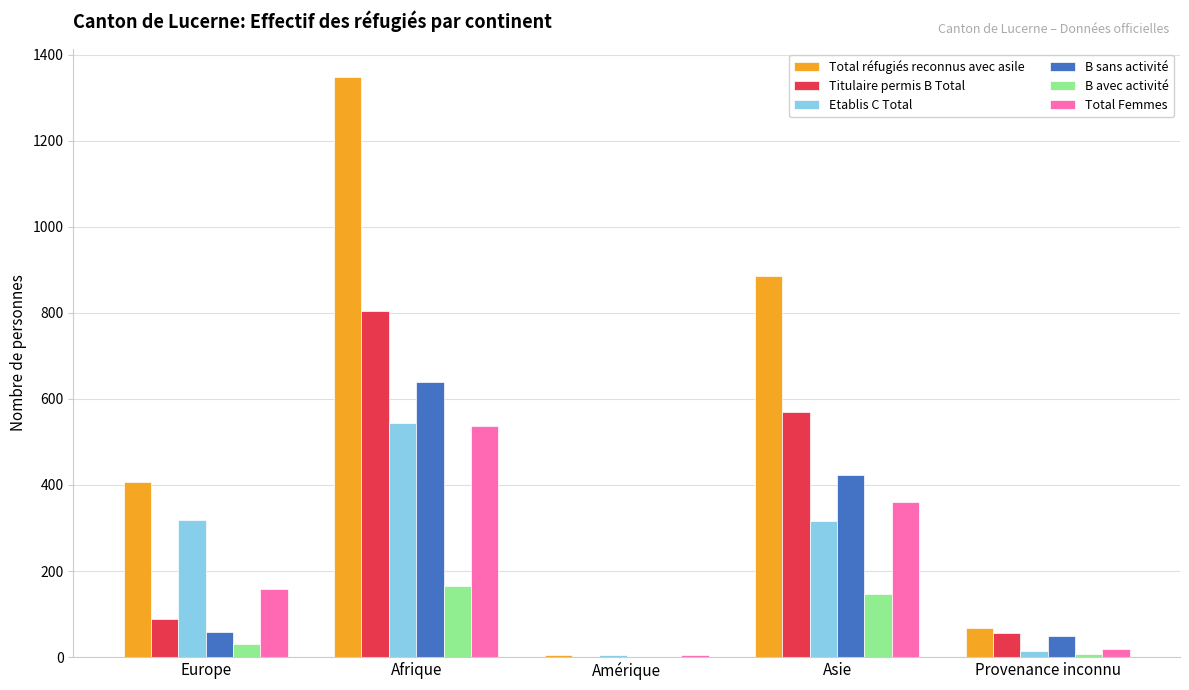

Count the number of categories in the chart.

5